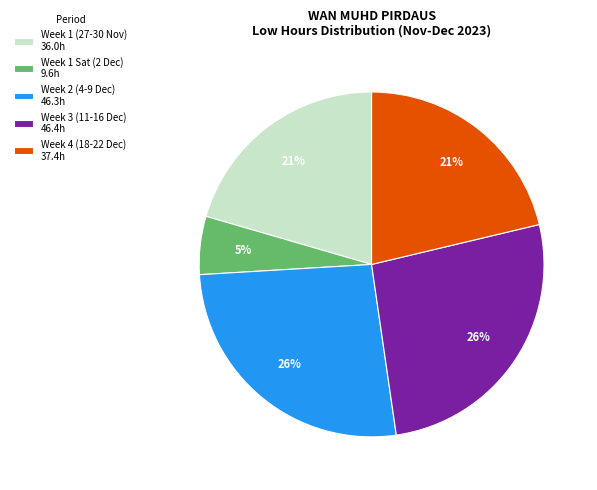

Which slice is the smallest?

Week 1 Sat (2 Dec) 9.6h